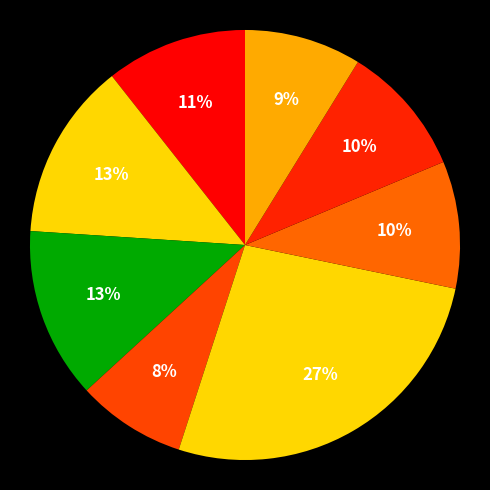

What is the ratio of the value at פסג סל תל בנד (00A) to the value at הראל סל תל בונד תש שקלי*?

0.6